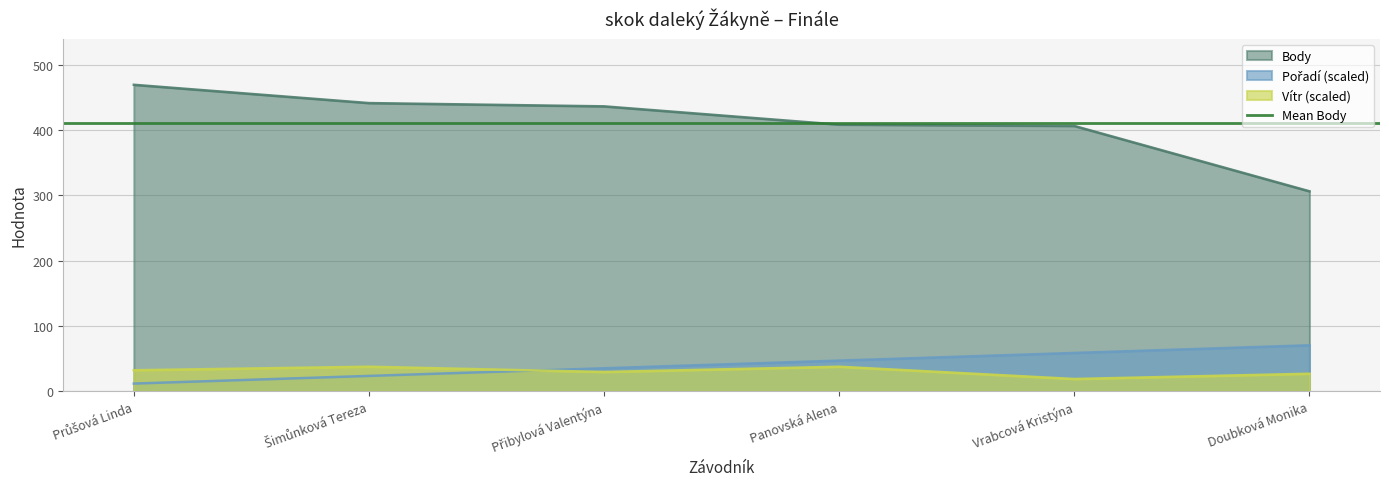

True or false: Body and Pořadí intersect in this chart.

False